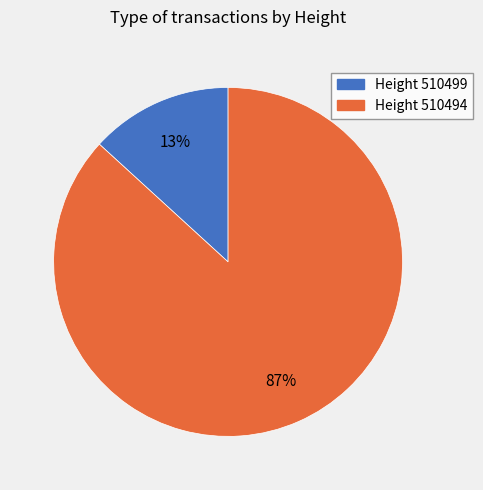

Is there a majority slice in this chart?

Yes